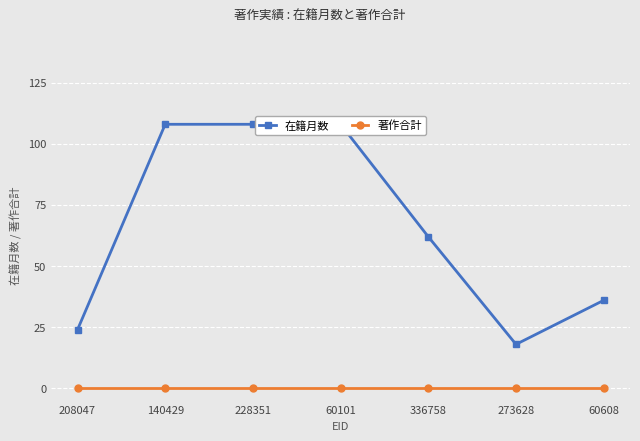

Is the value of 在籍月数 at 60608 greater than the value of 著作合計 at 208047?

Yes